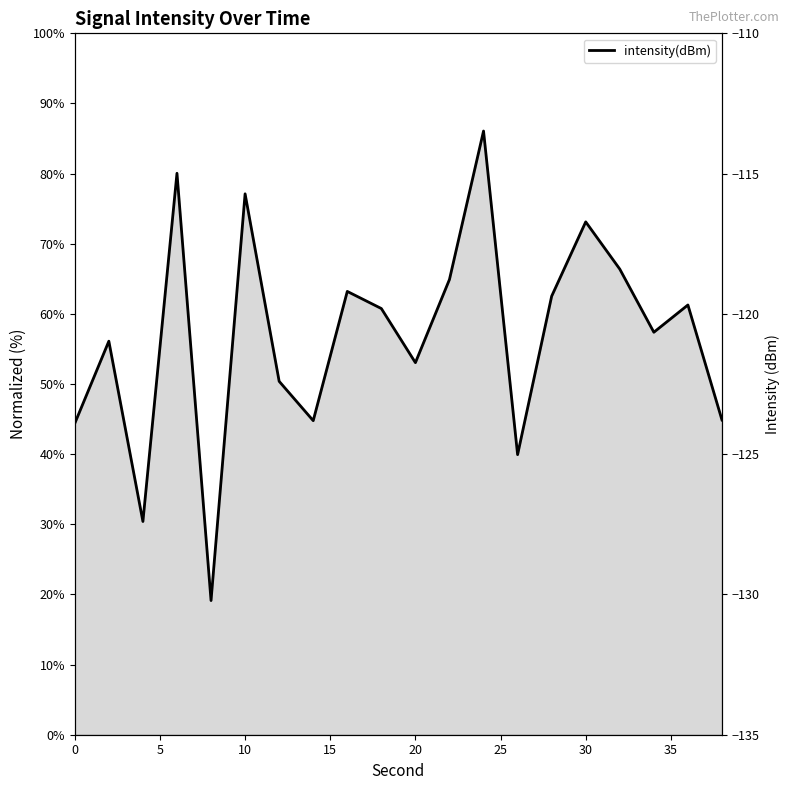

What is the sum of the values at 10 and 16?

-234.9